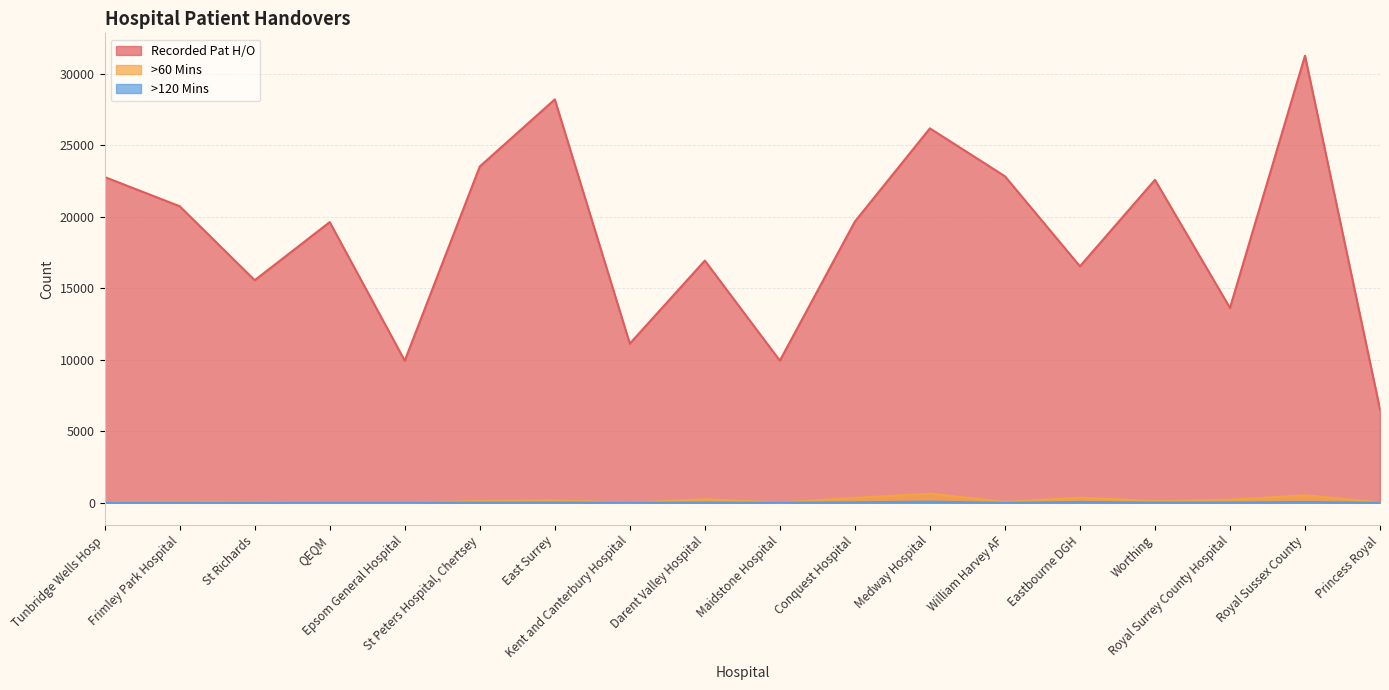

In Recorded Pat H/O, how many points are higher than both neighbors (excluding endpoints)?

6